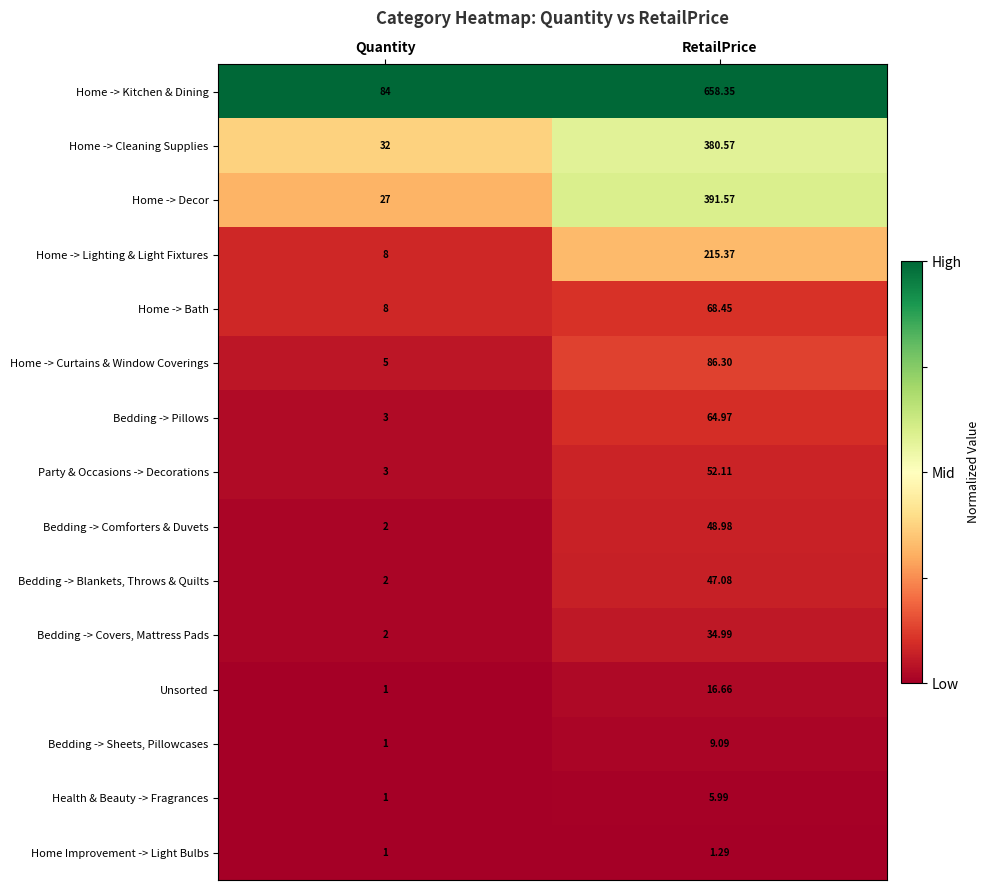

Which series has the largest range (max minus min)?

Home -> Kitchen & Dining